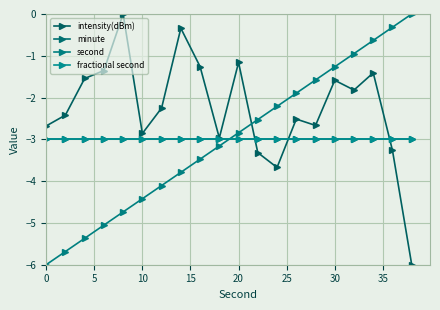

How many lines are shown in the chart?

4